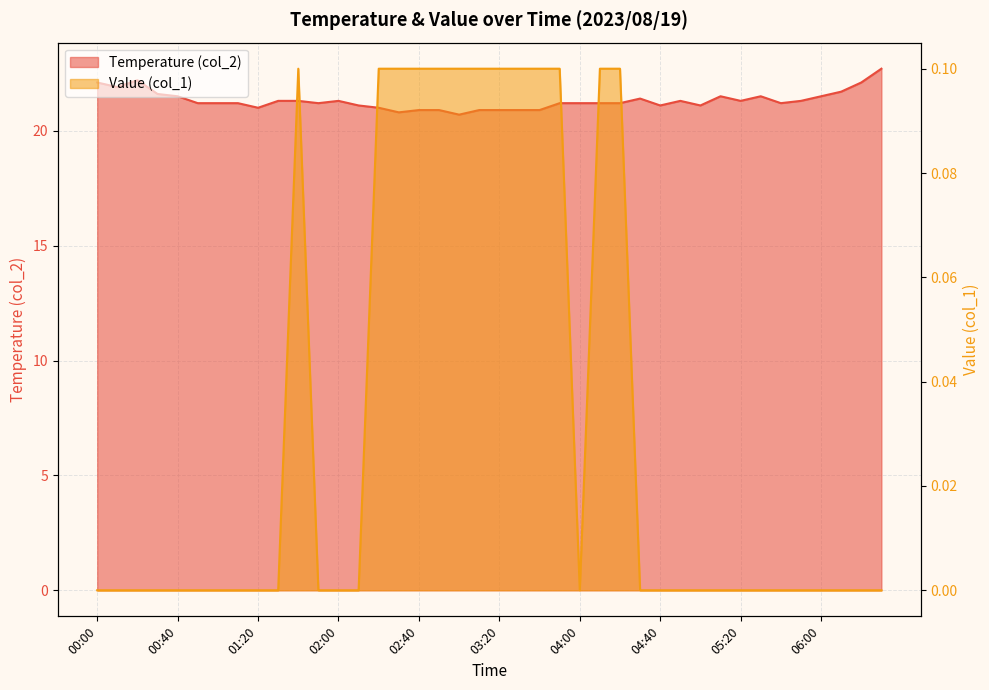

Which has a higher value, 02:40 or 01:20?

01:20